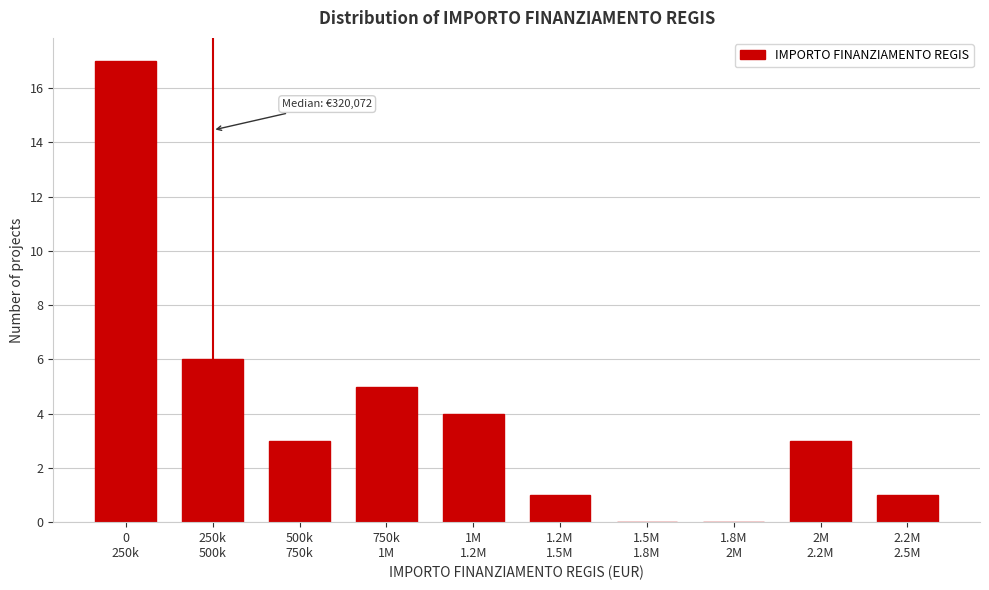

What is the greatest value displayed?

17